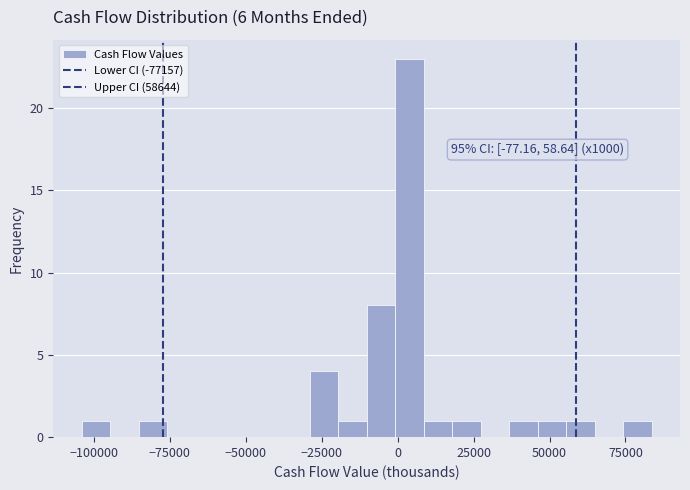

Around what value on the x-axis is the tallest bar? Give the approximate position of its centre, as read against the axis.

5000